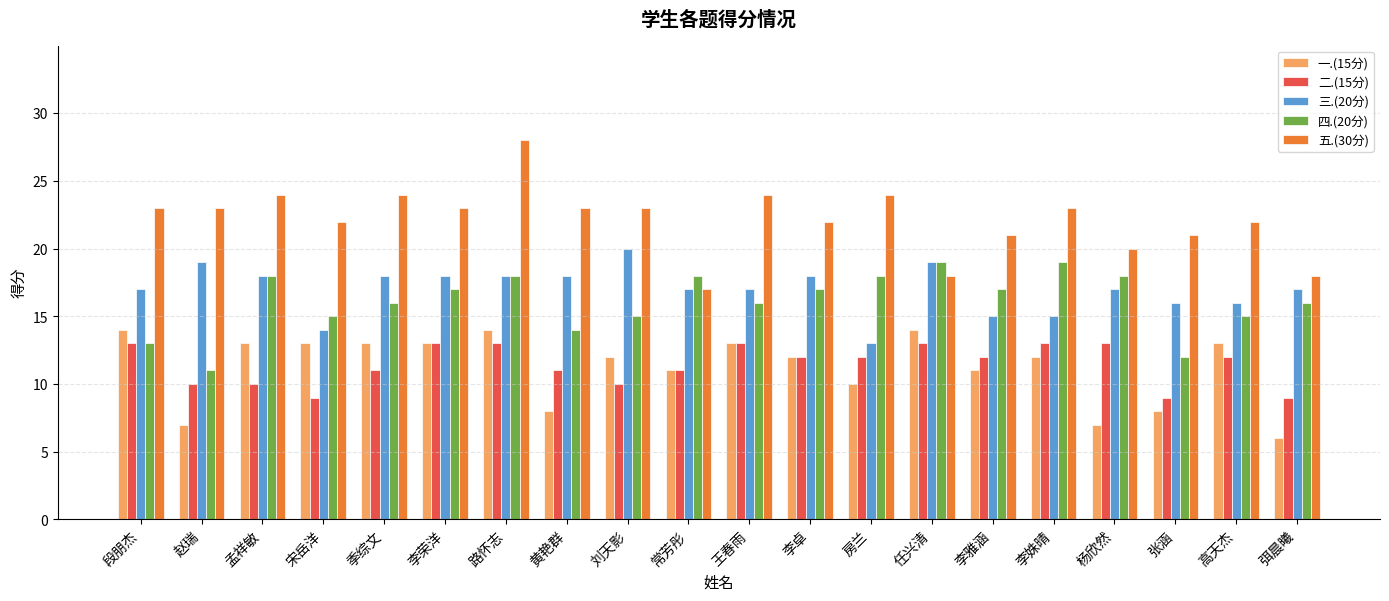

Count the 四.(20分) values in the range 15 to 18.

14